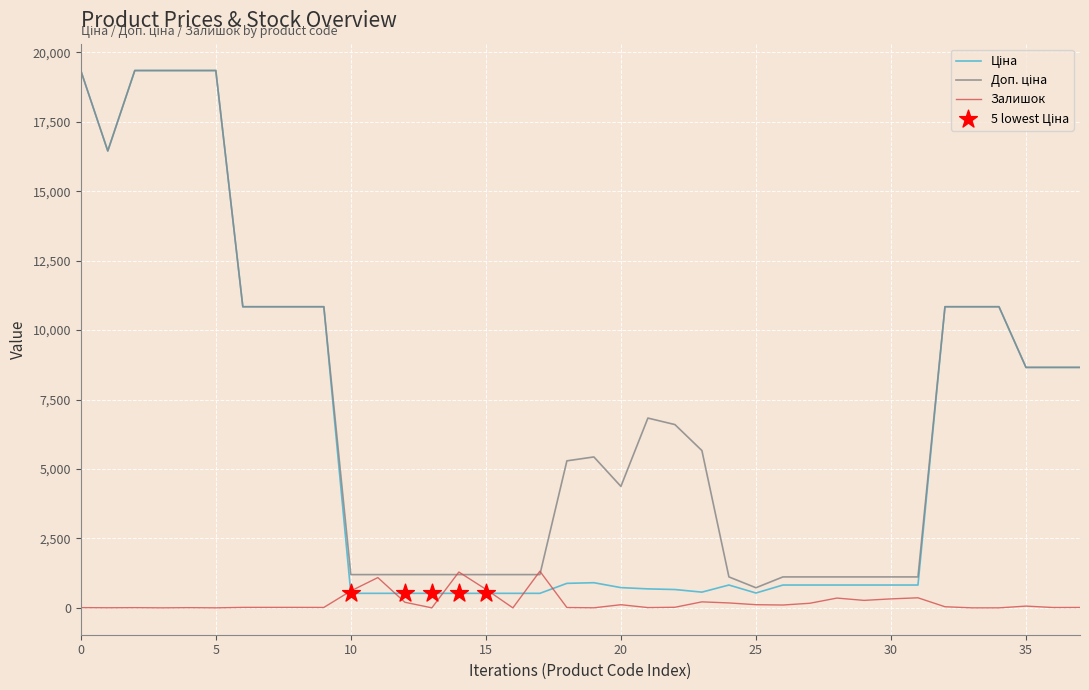

What is the greatest value displayed?

19343.1